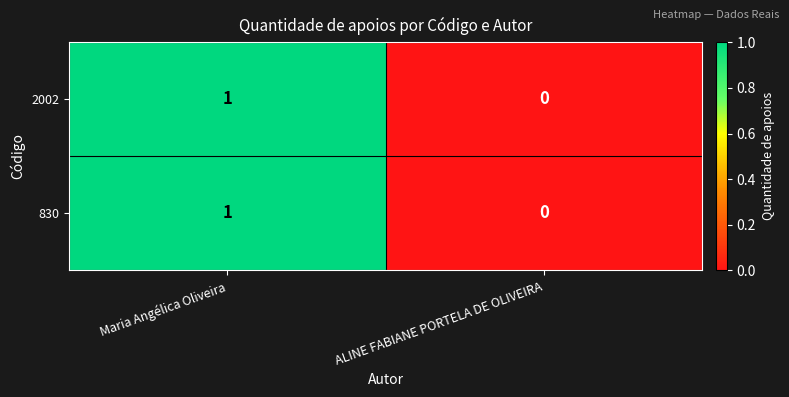

The 2002 series shows 2 at Maria Angélica Oliveira. True or false?

False